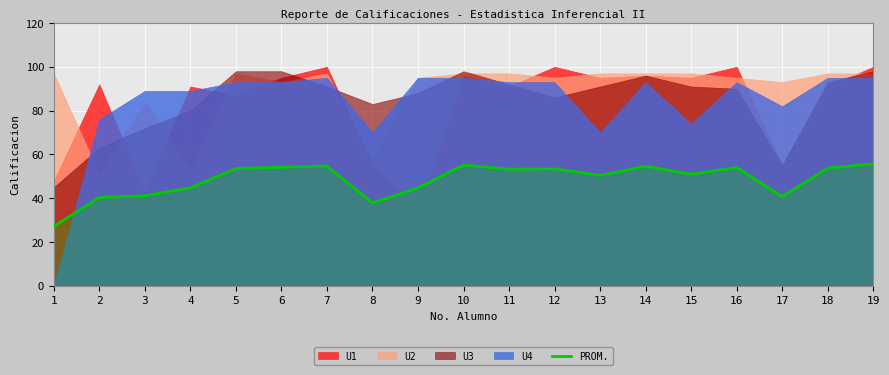

The value of PROM. at 13 is 50.4. True or false?

True